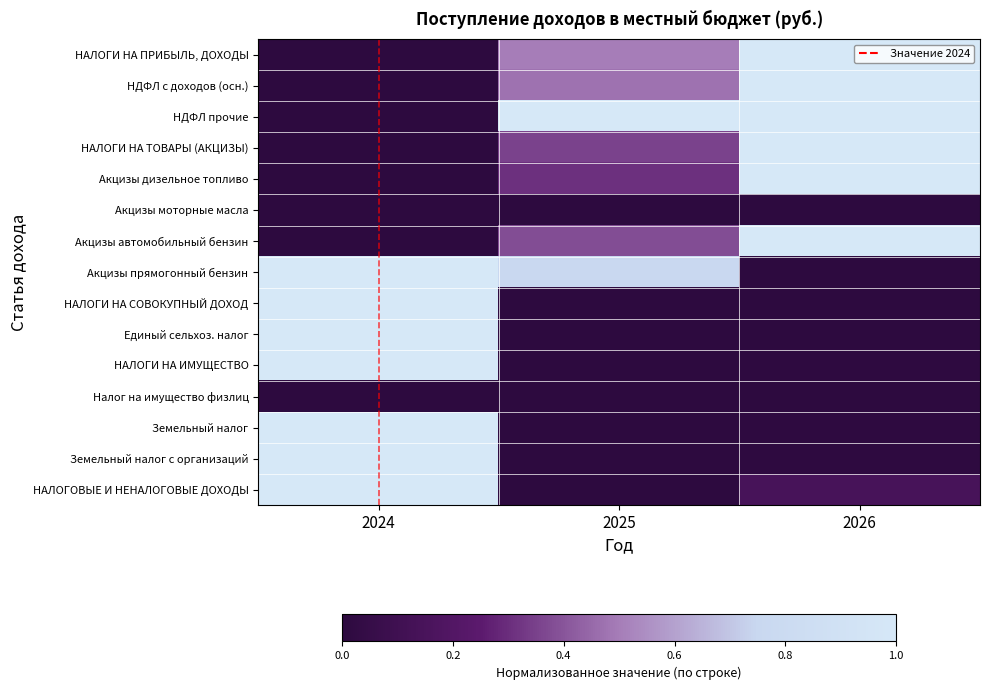

Count the number of data series in this chart.

15